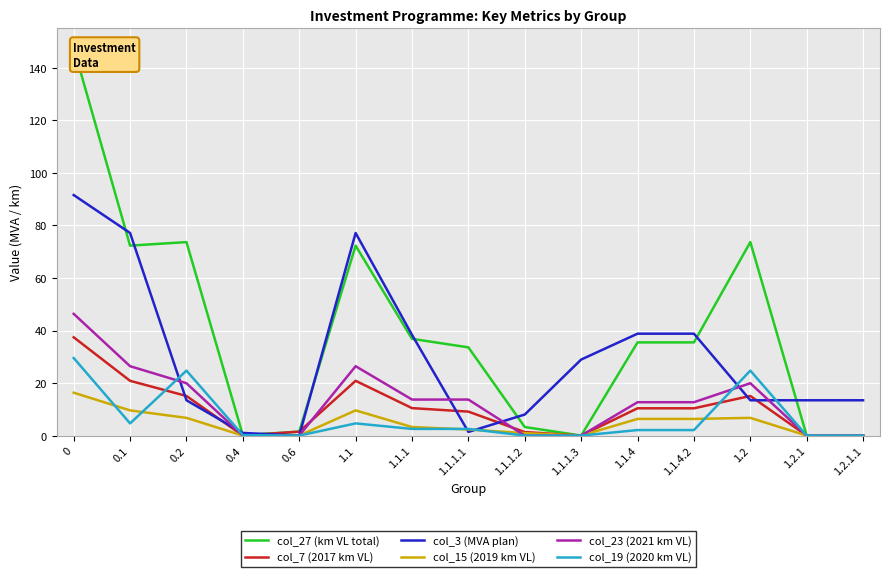

True or false: col_7 (2017 km VL) and col_15 (2019 km VL) cross at least once.

False